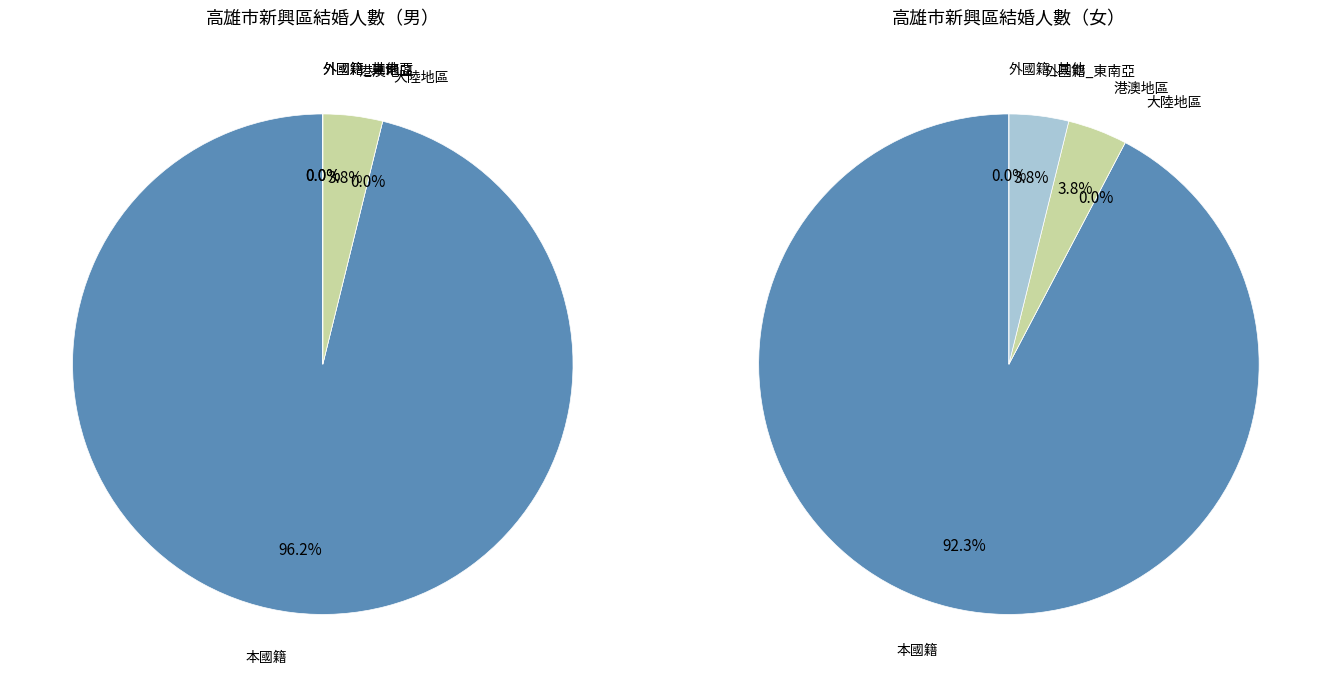

Is 總計_本國籍_合計 the majority of the pie?

Yes